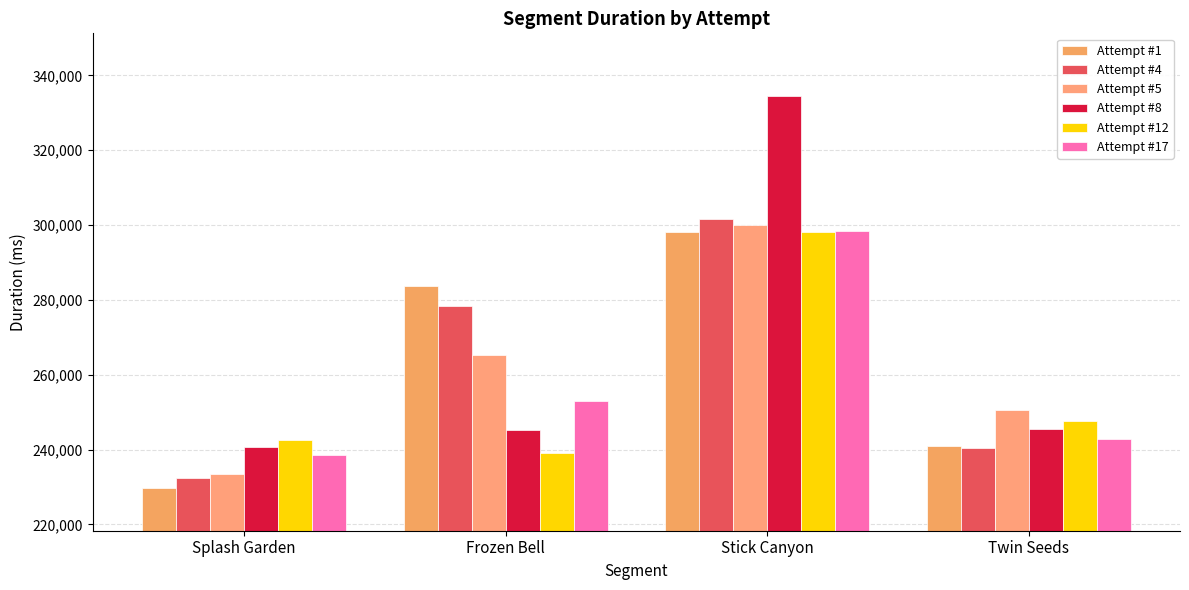

How many values in the Attempt #17 series are below 252953?

2